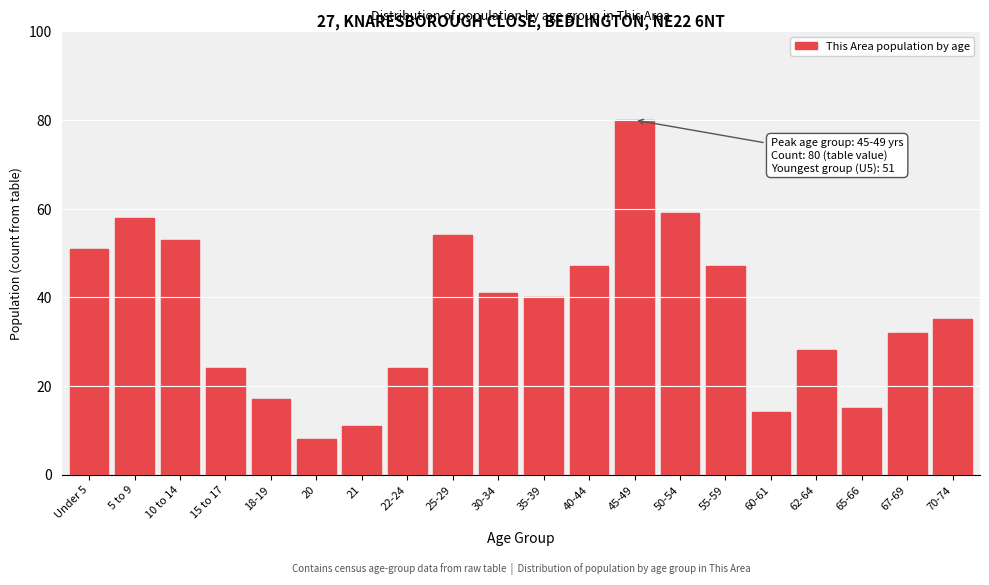

Reading left to right, transcribe all the data shown in this chart.

Under 5=51	5 to 9=58	10 to 14=53	15 to 17=24	18-19=17	20=8	21=11	22-24=24	25-29=54	30-34=41	35-39=40	40-44=47	45-49=80	50-54=59	55-59=47	60-61=14	62-64=28	65-66=15	67-69=32	70-74=35